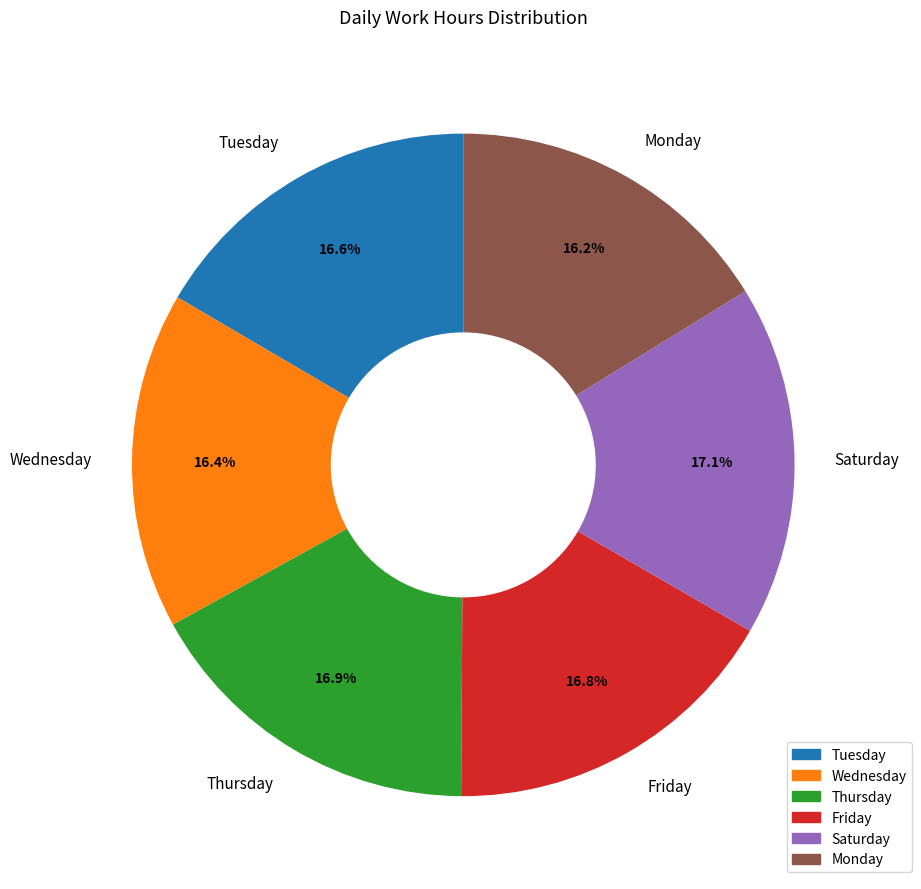

What is the ratio of the value at Monday to the value at Thursday?

1.0